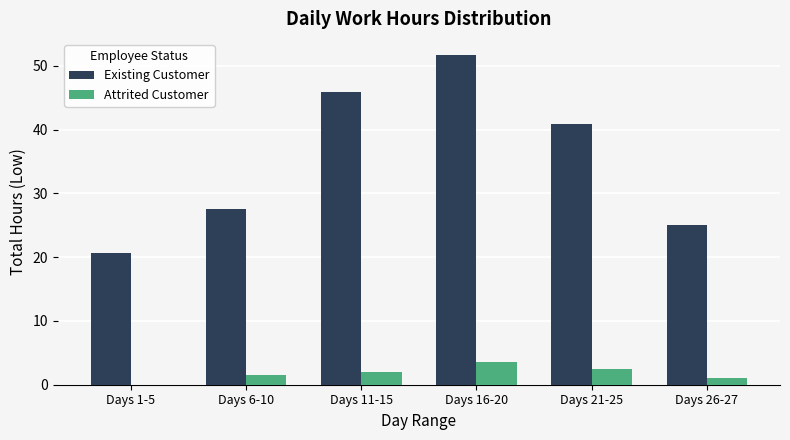

At which label is Existing Customer closest to 36?

Days 21-25